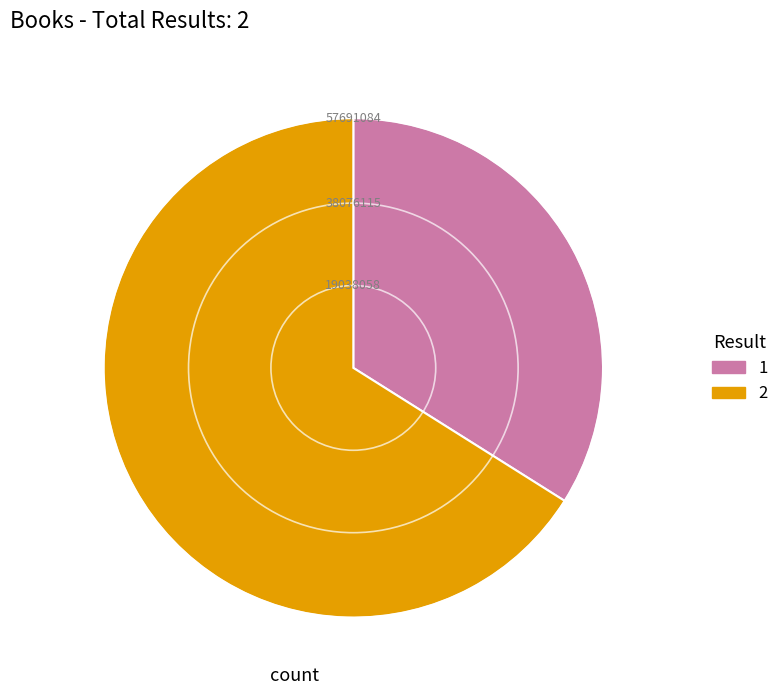

Which slice is the largest?

2